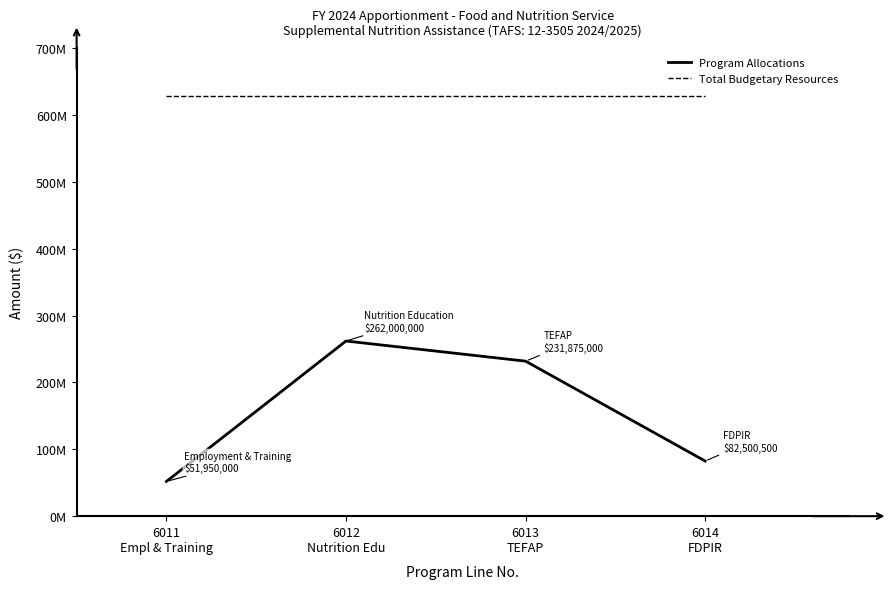

Where is the first local maximum for Program Allocations?

6012
Nutrition Edu